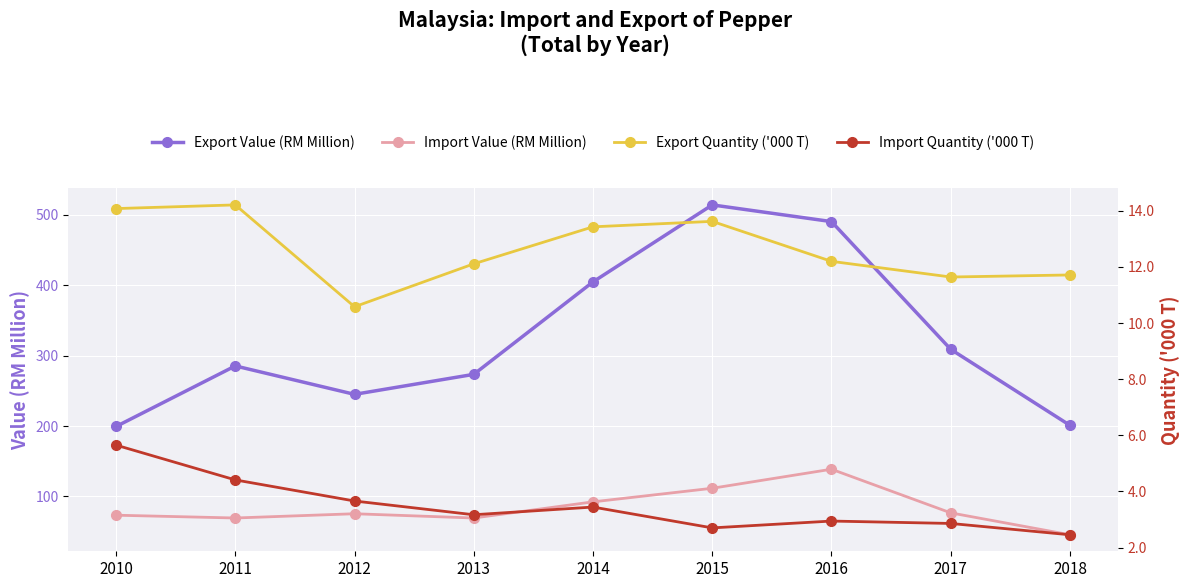

True or false: Import Quantity ('000 T) and Export Value (RM Million) cross at least once.

False